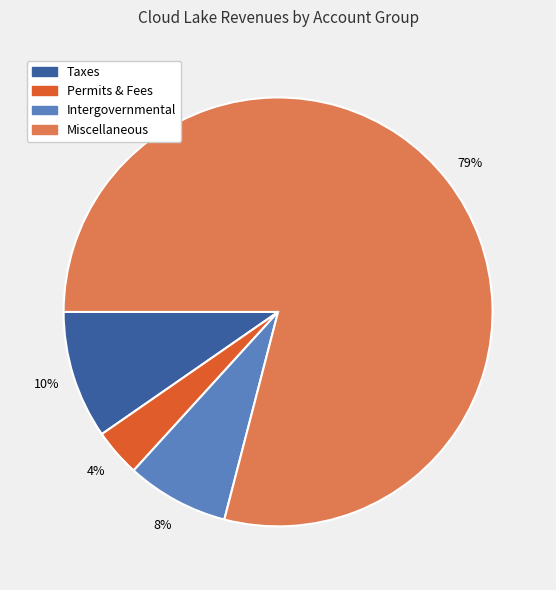

To the nearest percent, what is the average slice percentage?

25%